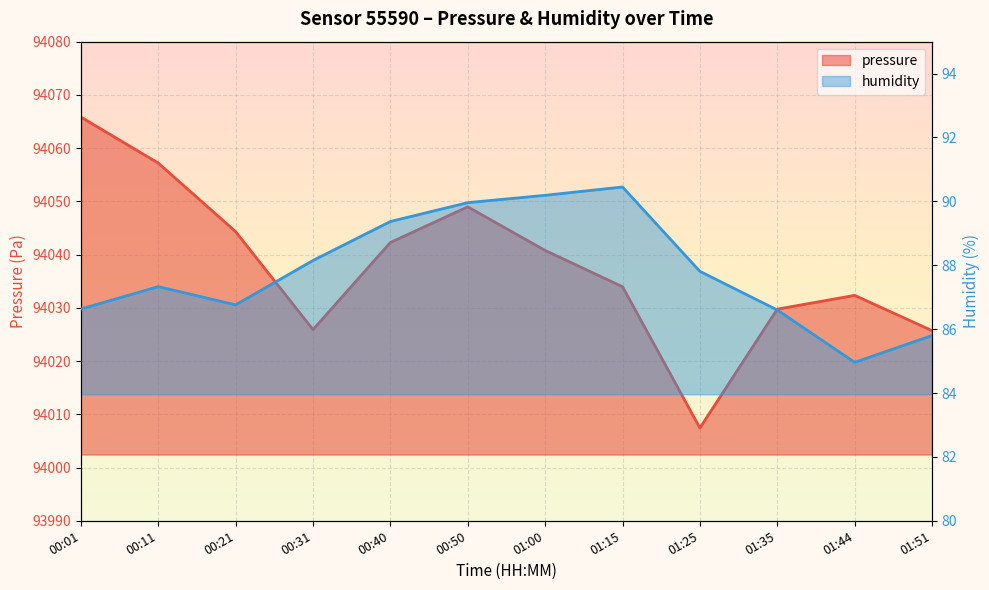

List the series in order of their overall mean, lowest first.

humidity, pressure